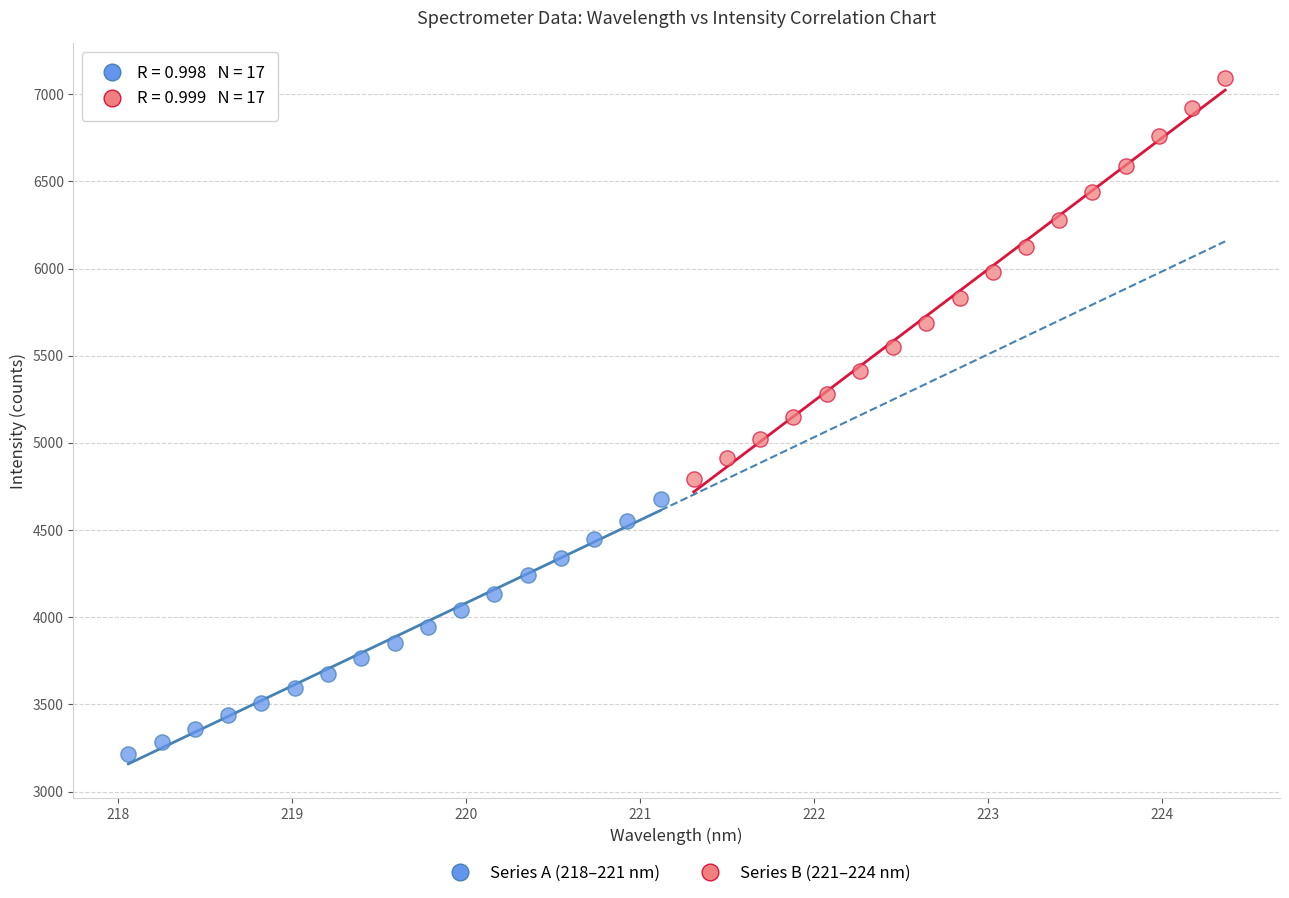

Which series contains the lowest Y value?

Series A (218–221 nm)